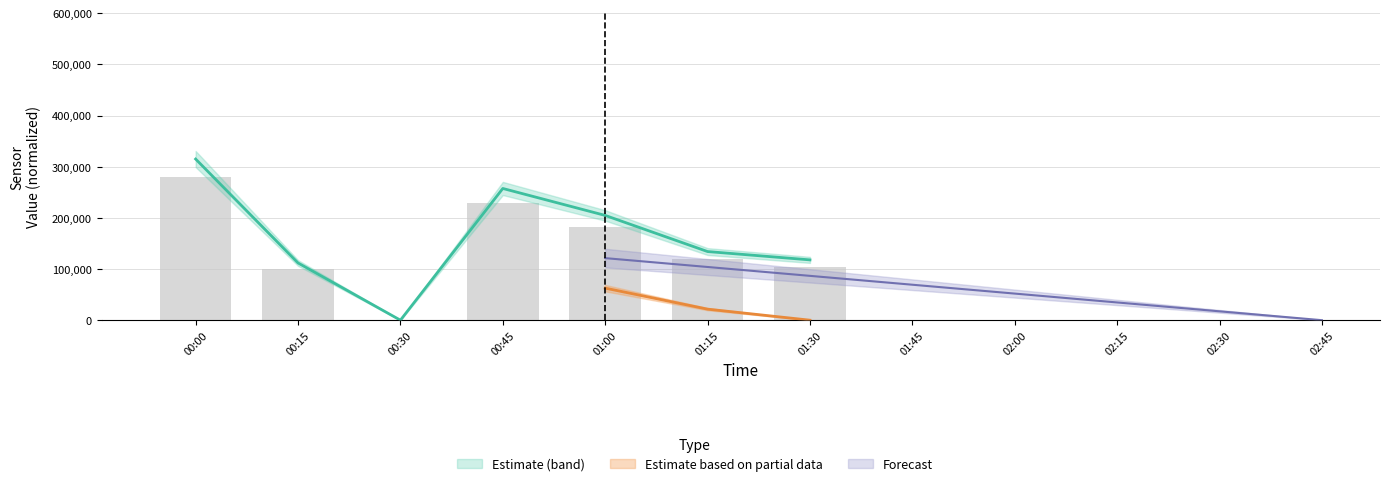

Is it true that Estimate equals 162329.5 at 00:15?

False